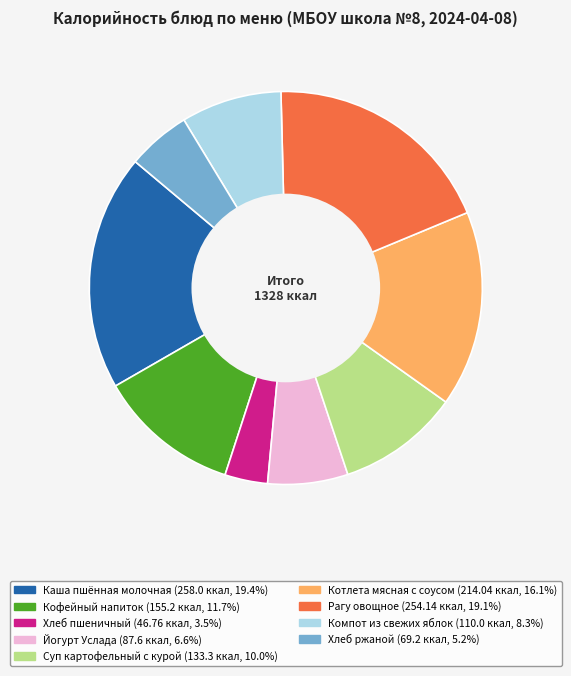

True or false: Йогурт Услада accounts for 7% of the total.

True